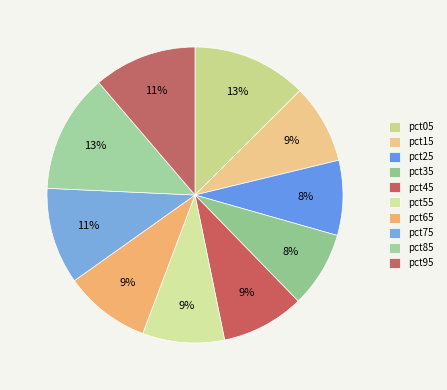

What percentage is the pct25 slice, to the nearest percent?

8%